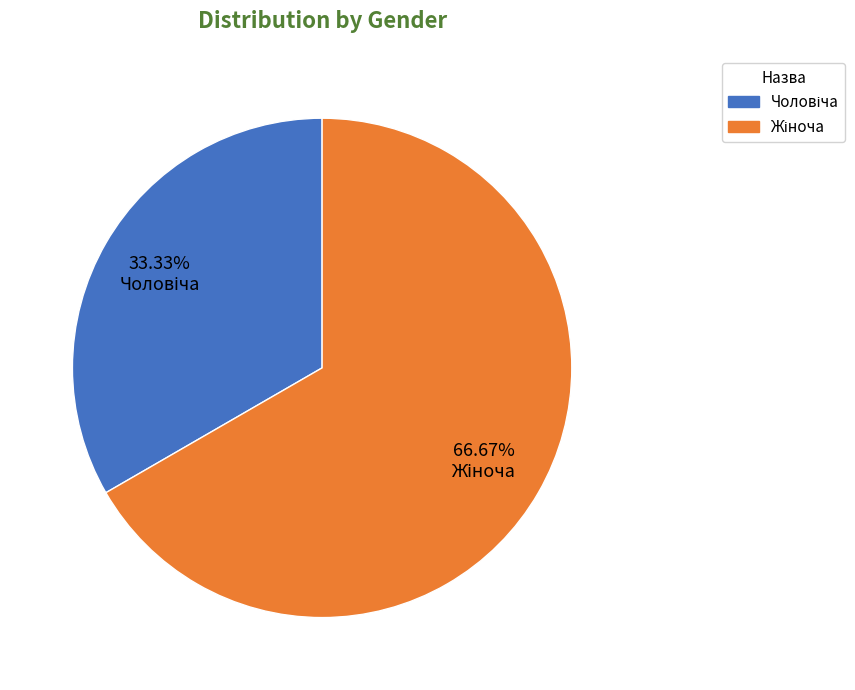

Does any single category account for the majority?

Yes